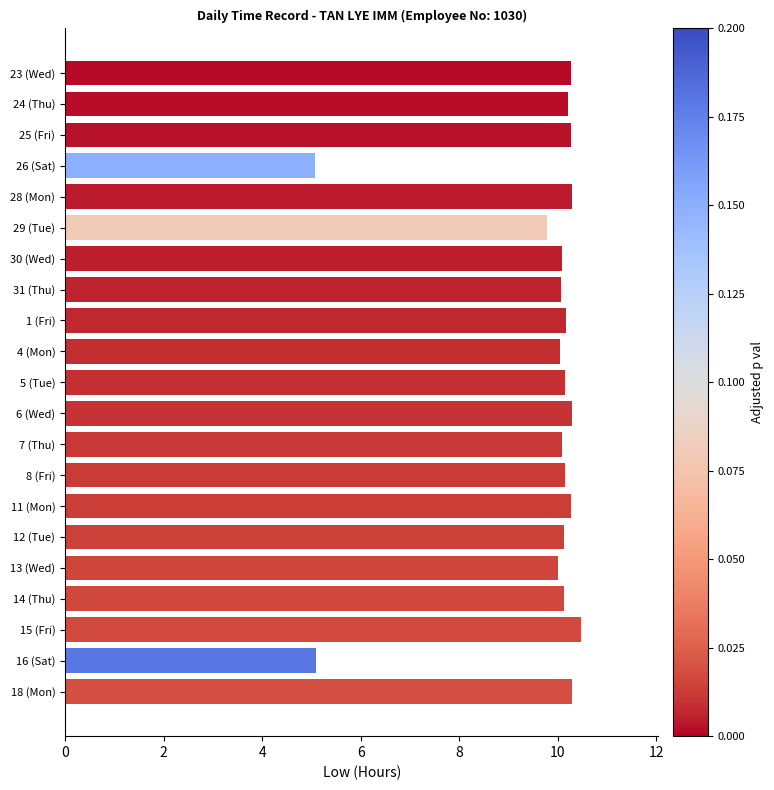

Between 23 (Wed) and 16 (Sat), which is larger?

23 (Wed)